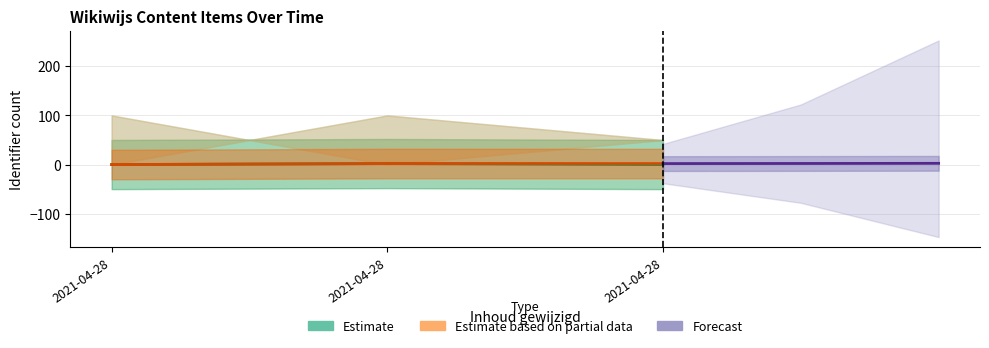

Is it true that Forecast equals 1.6 at 2021-04-28?

False